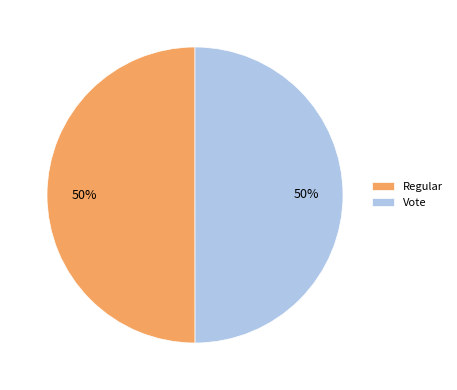

Combined, do Regular and Vote account for over 50%?

Yes